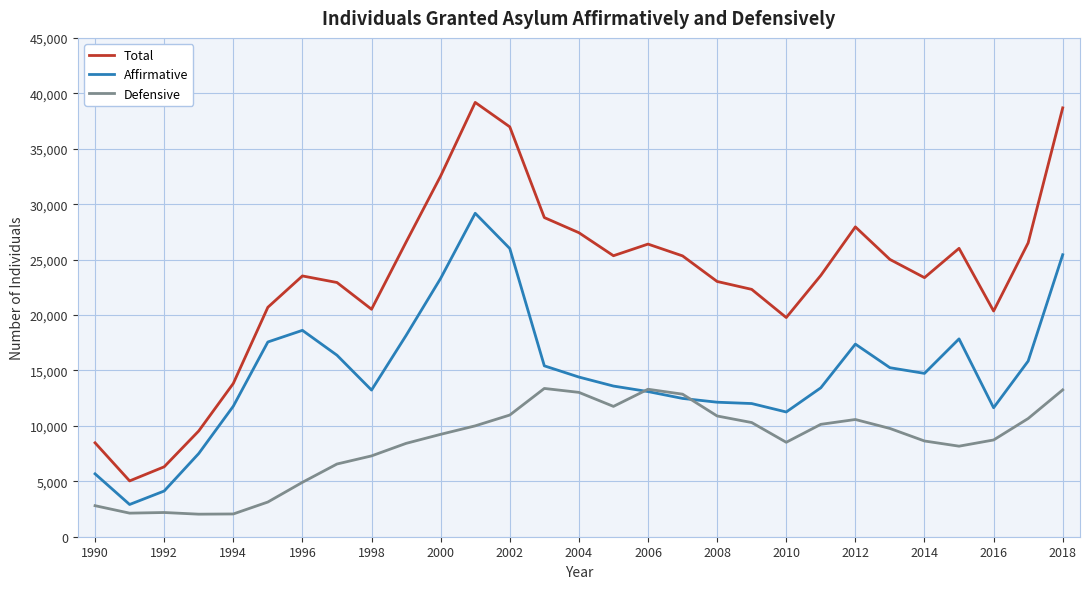

True or false: Defensive and Total intersect in this chart.

False